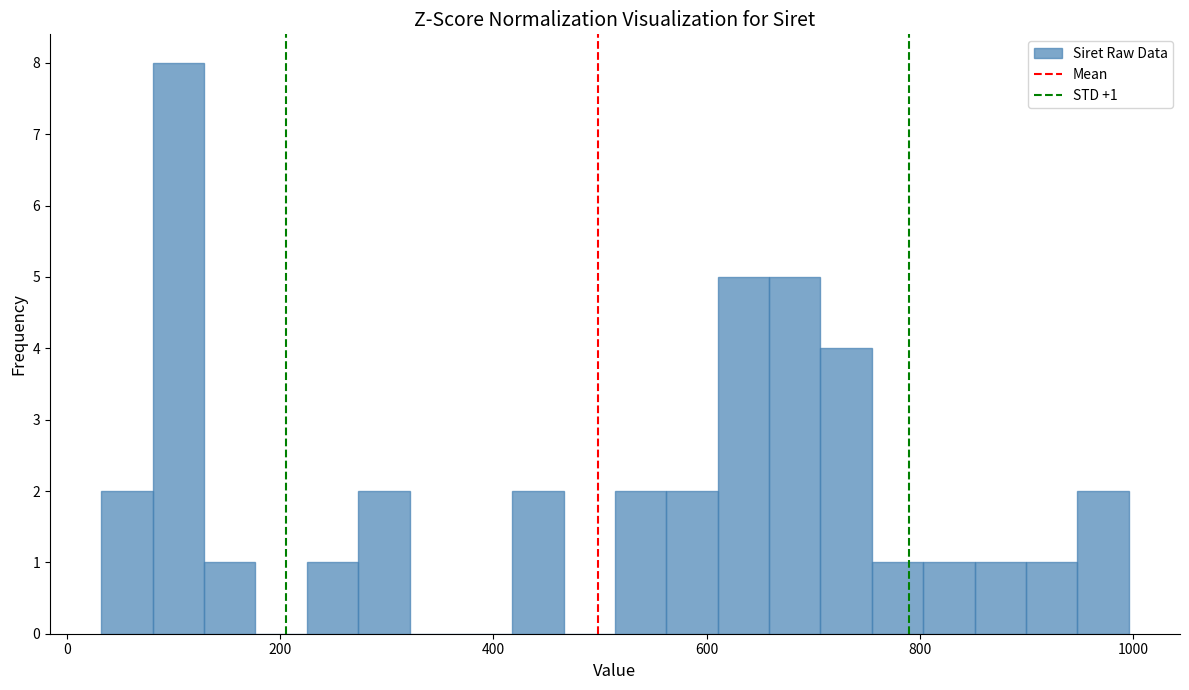

Around what value on the x-axis is the tallest bar? Give the approximate position of its centre, as read against the axis.

100